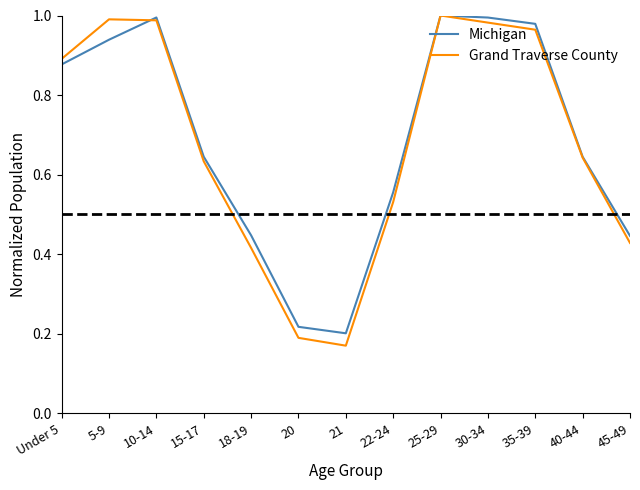

True or false: Michigan has more than 2 points higher than both neighbors.

False